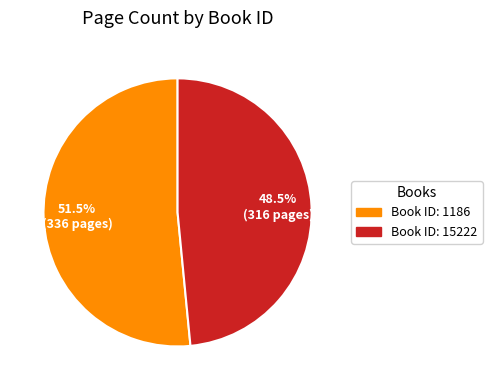

What is the largest slice in the pie chart?

Book ID: 1186